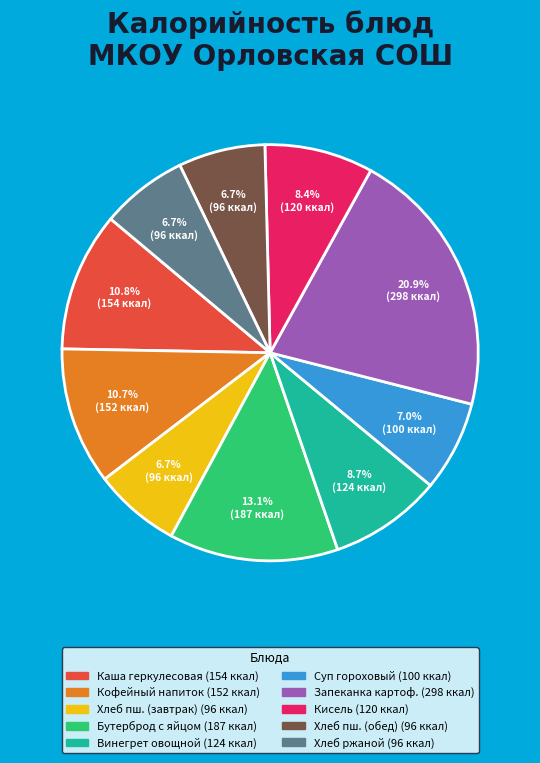

How many segments does this pie chart have?

10